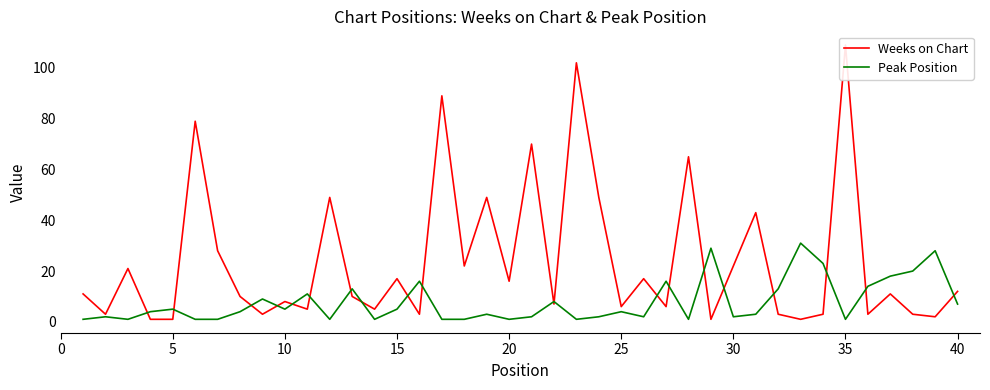

What is the minimum value shown in the chart?

1